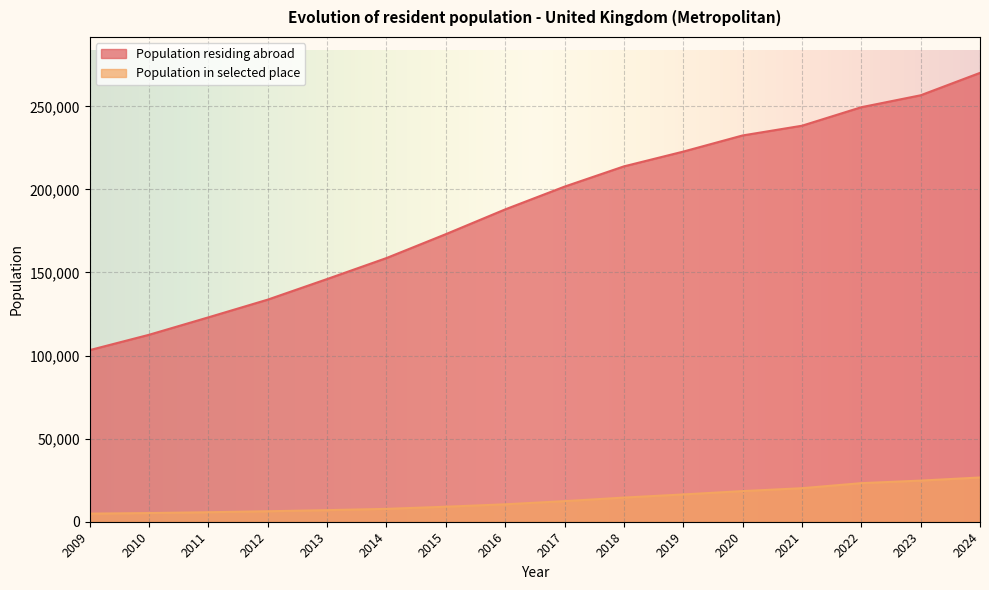

True or false: the data has more than 1 interior local peaks.

False